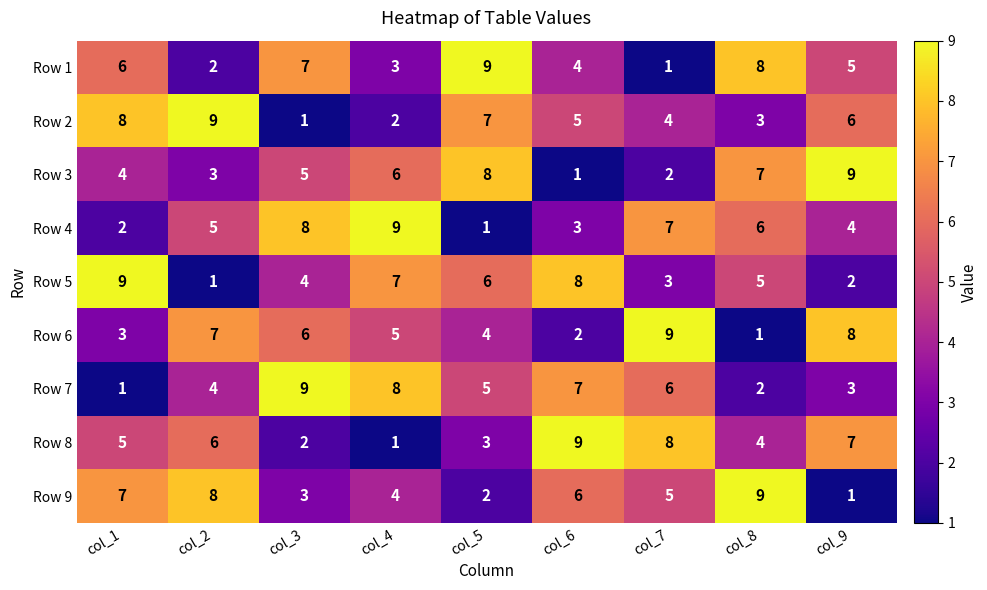

What is the sum of all Row 4 values?

45